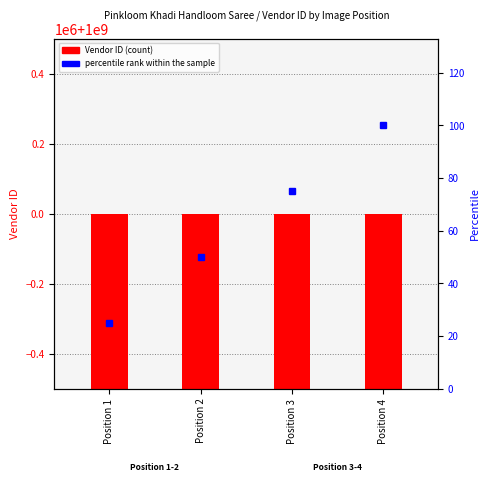

Does the chart contain stacked bars?

No